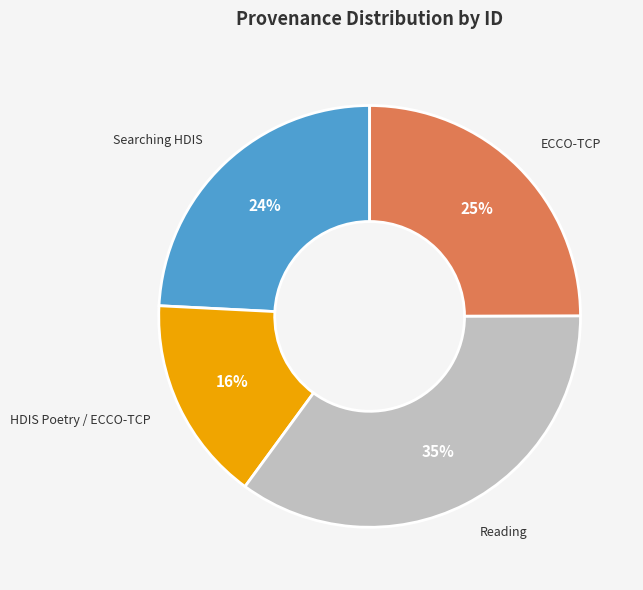

The Reading slice represents 23% of the pie. True or false?

False